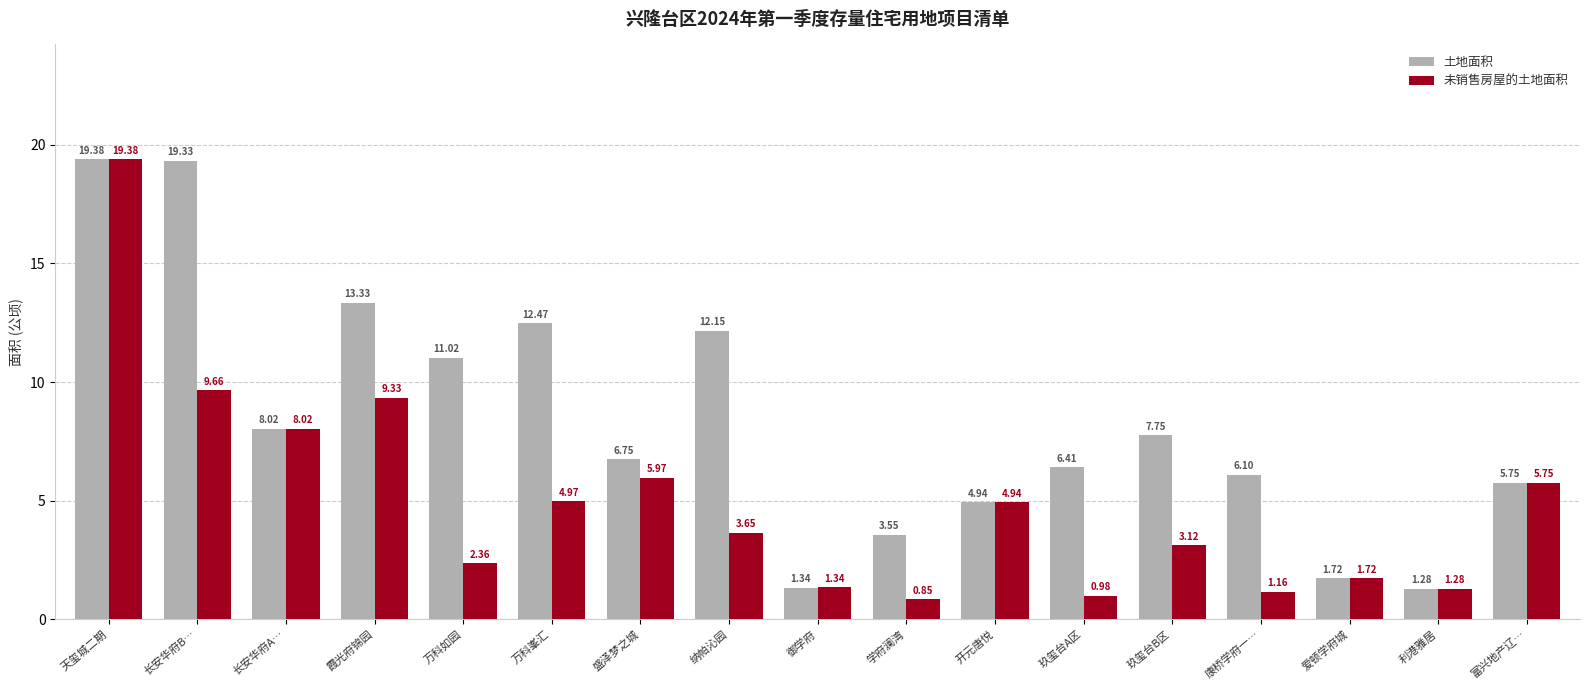

List the labels in order of 土地面积 value, smallest first.

利港雅居, 御学府, 爱顿学府城, 学府澜湾, 开元唐悦, 富兴地产辽…, 康桥学府一…, 玖玺台A区, 盛泽梦之城, 玖玺台B区, 长安华府A…, 万科如园, 纳帕沁园, 万科峯汇, 霞光府锦园, 长安华府B…, 天玺城二期